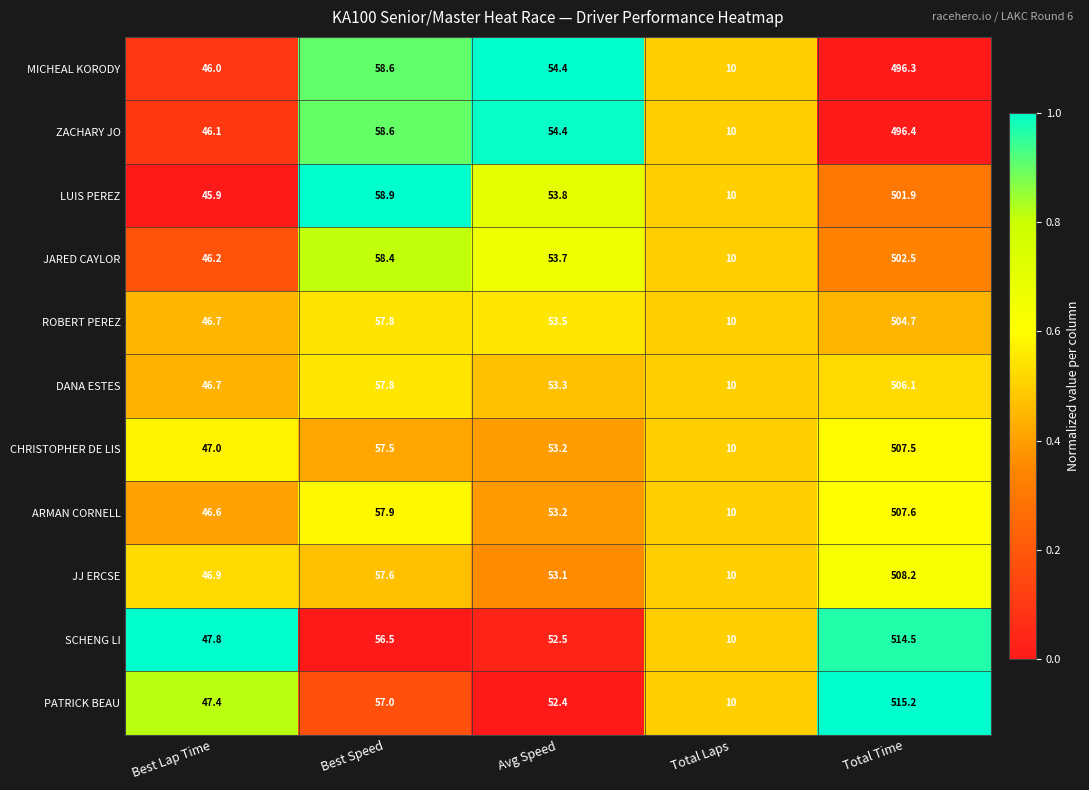

At which category is the sum across all series the highest?

Total Time